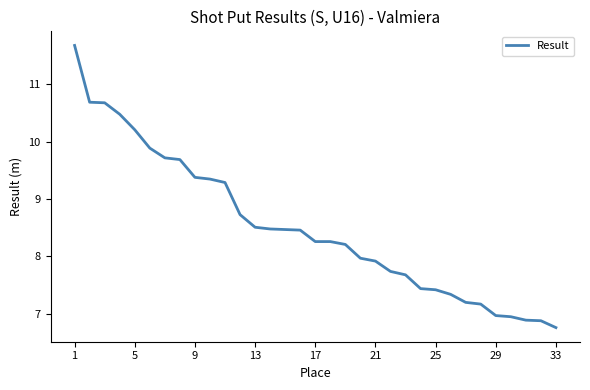

What is the difference between the maximum and minimum values?

4.9